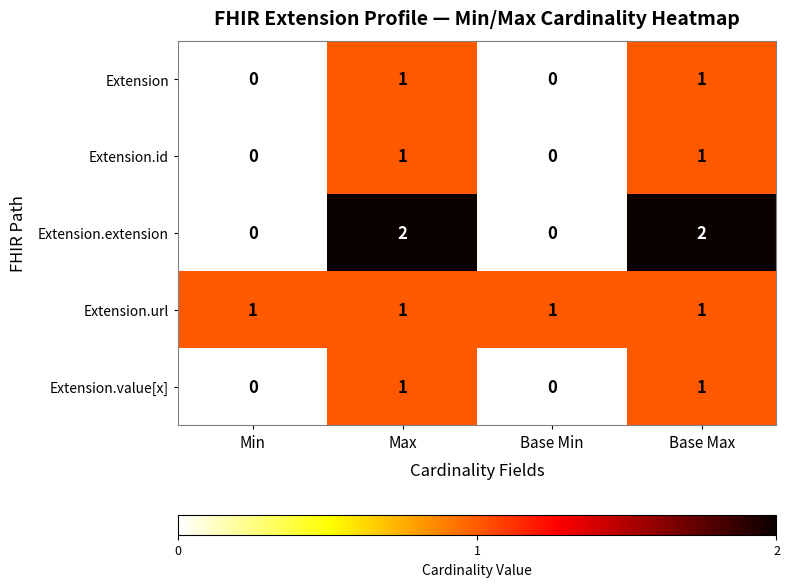

Count the number of categories in the chart.

4